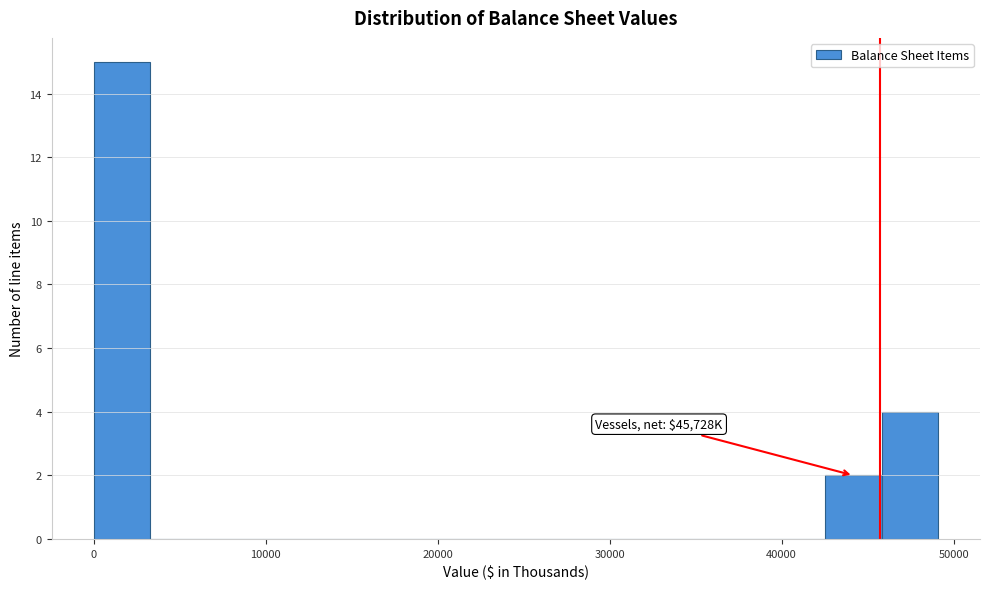

Read against the x-axis, roughly where is the centre of the tallest bar?

2000